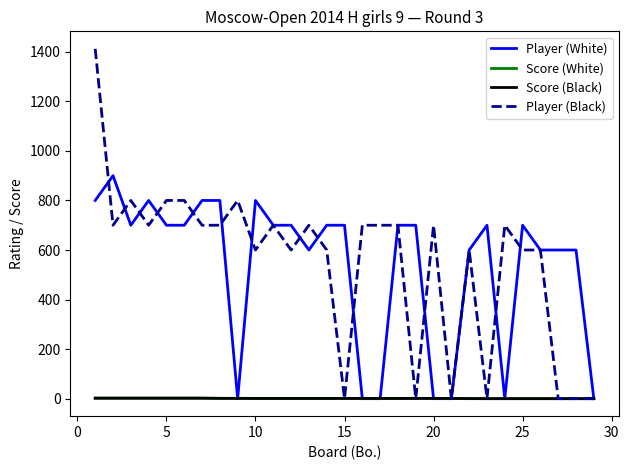

What is the maximum value shown in the chart?

1412.0